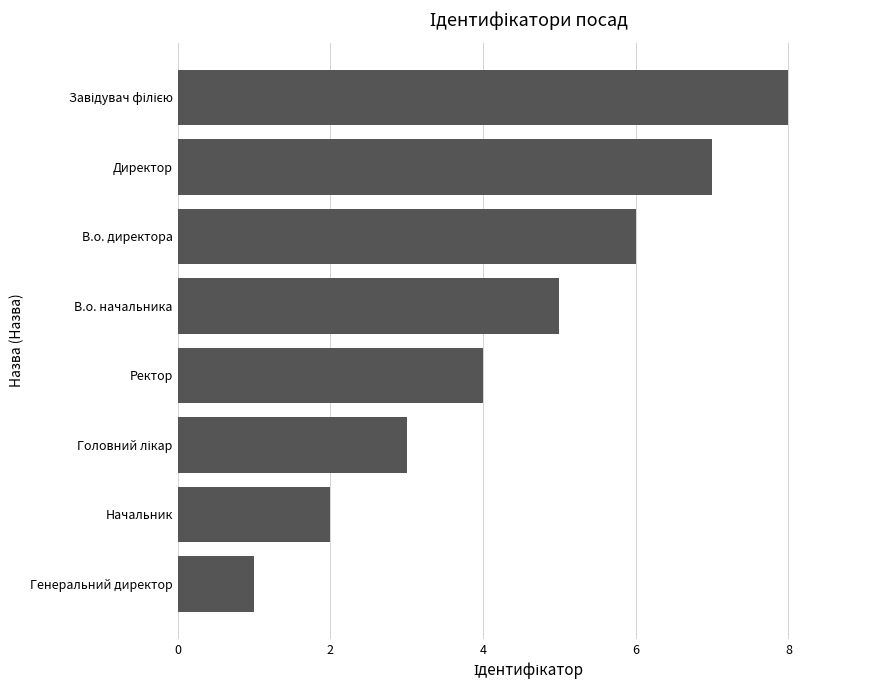

How many categories are shown in the chart?

8